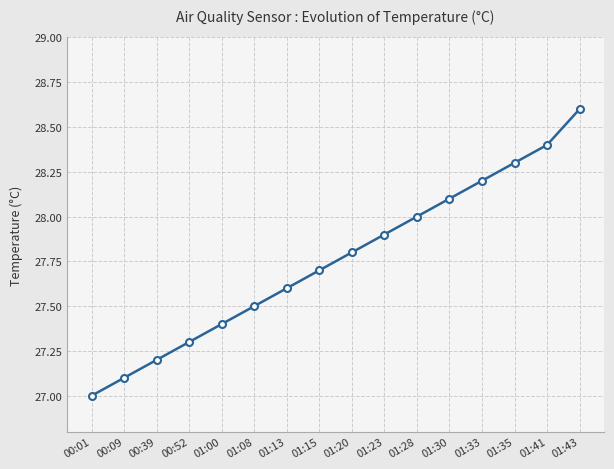

Approximately how many times larger is the value at 01:08 compared to 01:41?

1.0